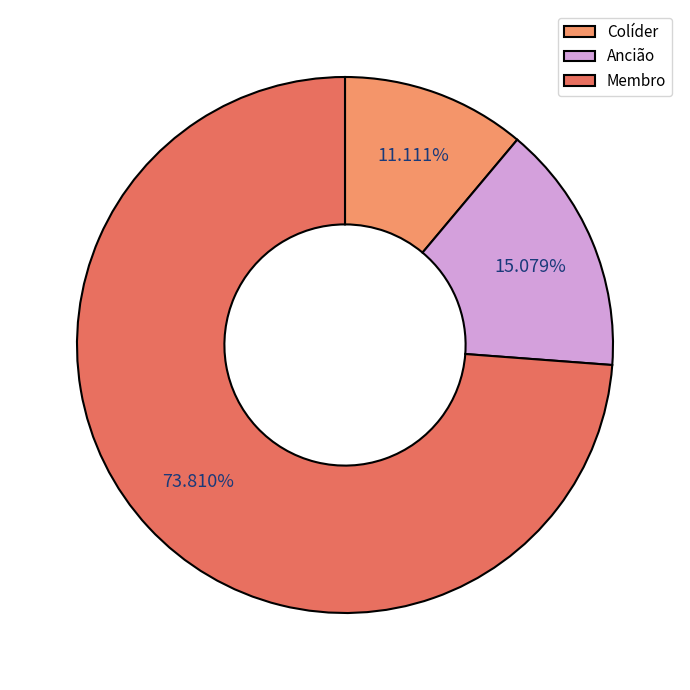

Which category has the smallest portion of the pie?

Colíder